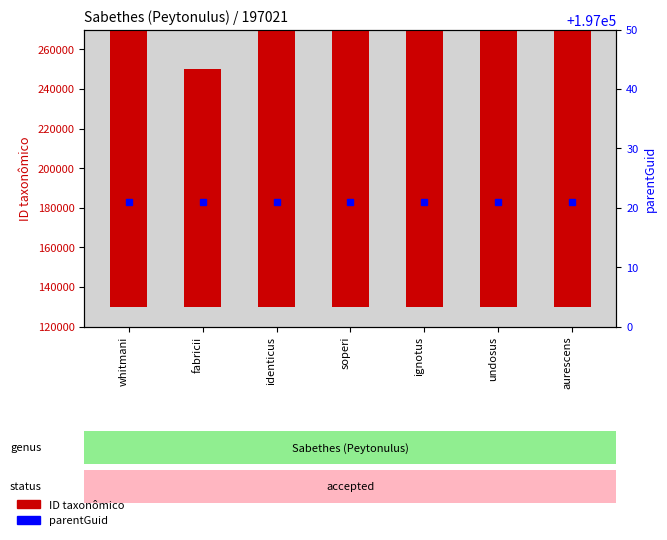

What is the lowest value of the ID taxonômico series?

120000.0